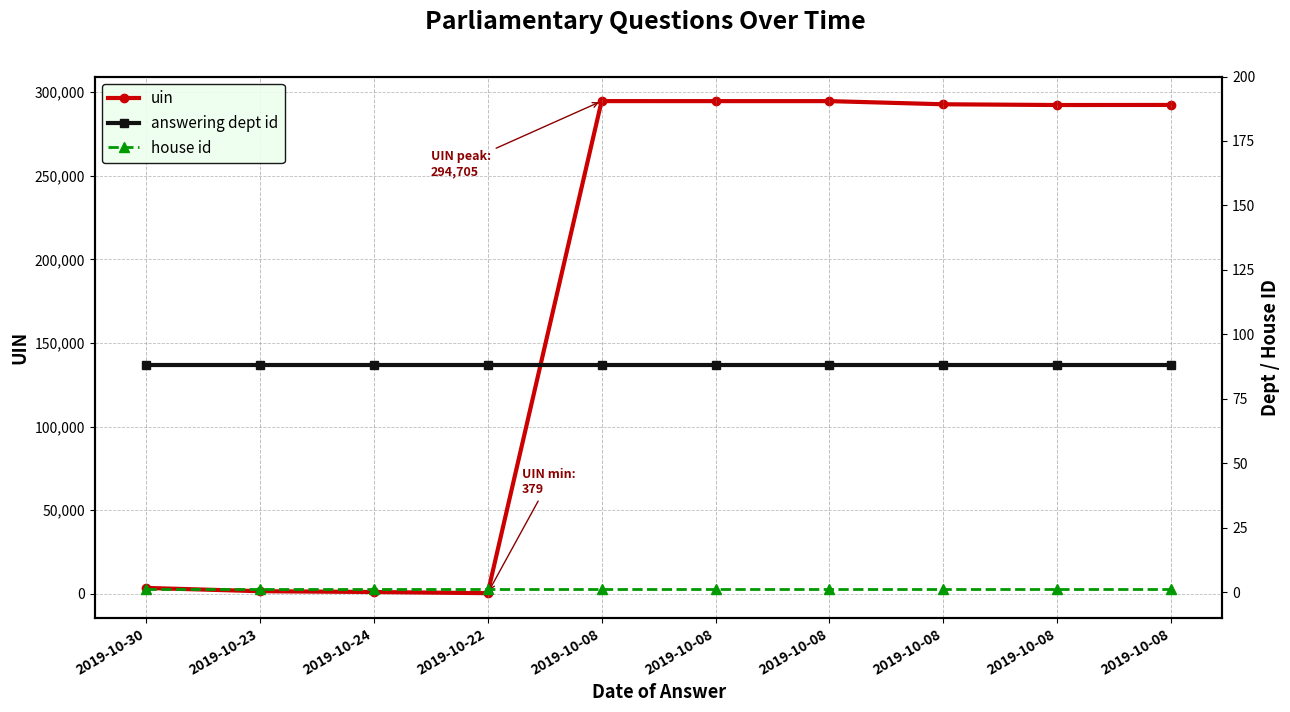

The house id series shows 1 at 2019-10-08. True or false?

False